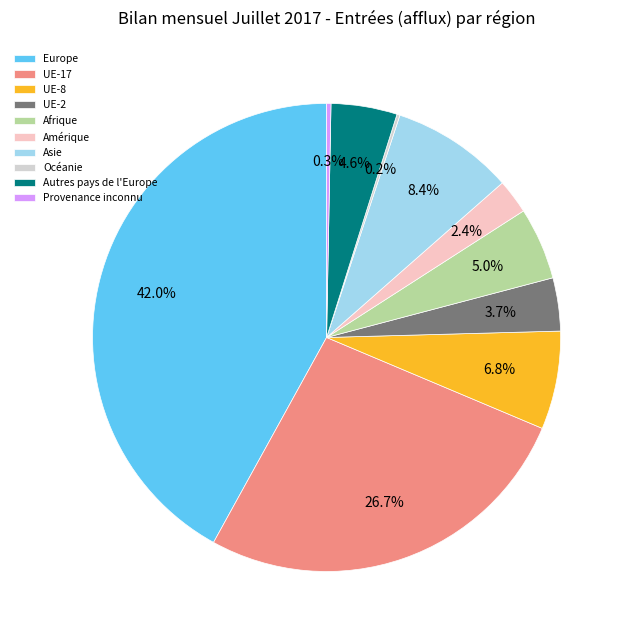

What percentage is the UE-8 slice, to the nearest percent?

7%